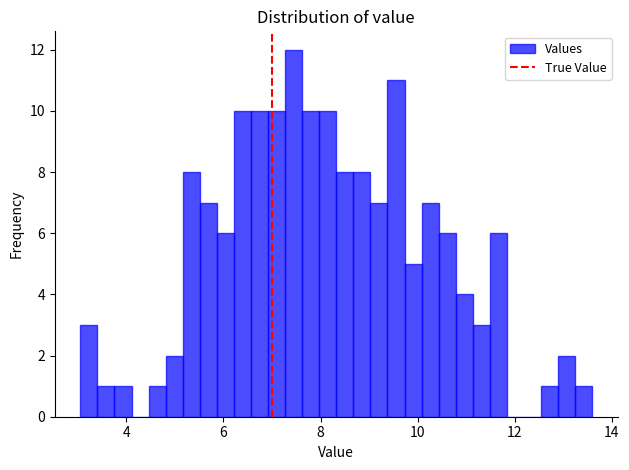

Read against the x-axis, roughly where is the centre of the tallest bar?

7.4